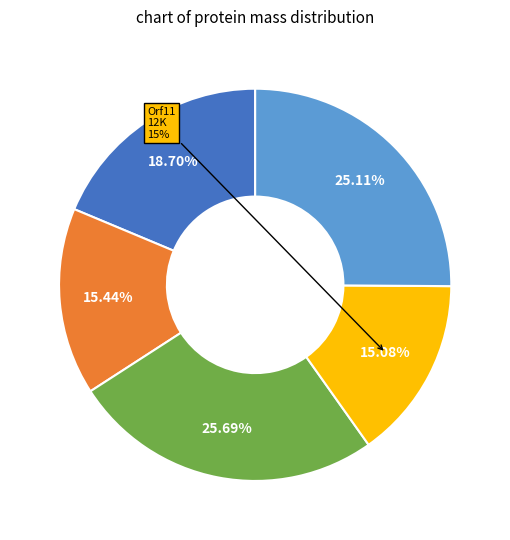

How many slices are in this pie chart?

5